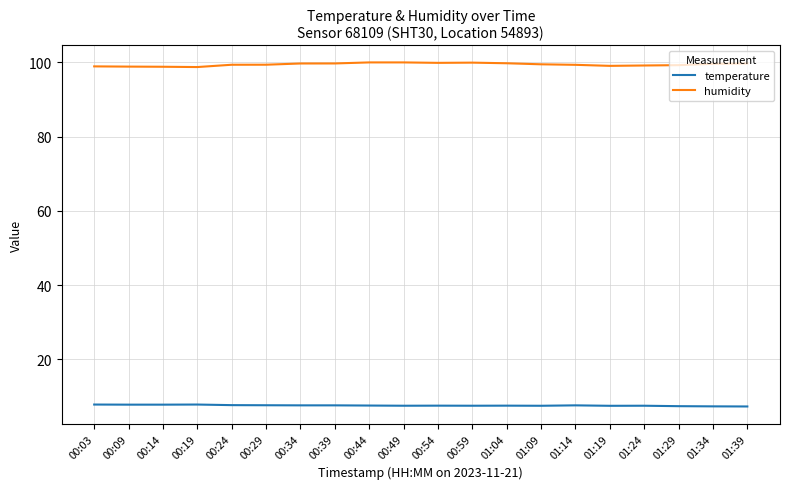

What is the total value across all series at 00:24?

107.0